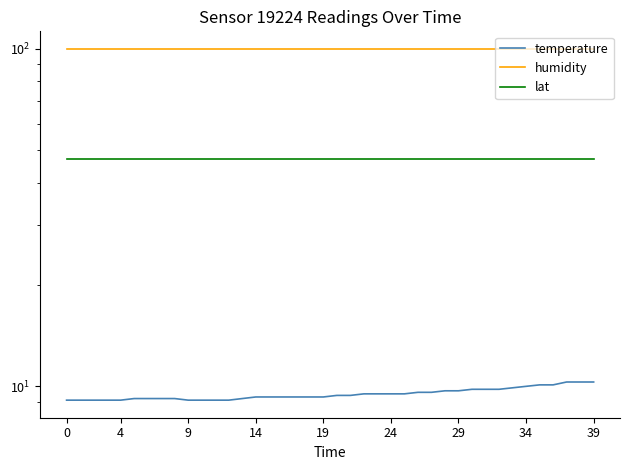

What is the total value across all series at 4?

156.2